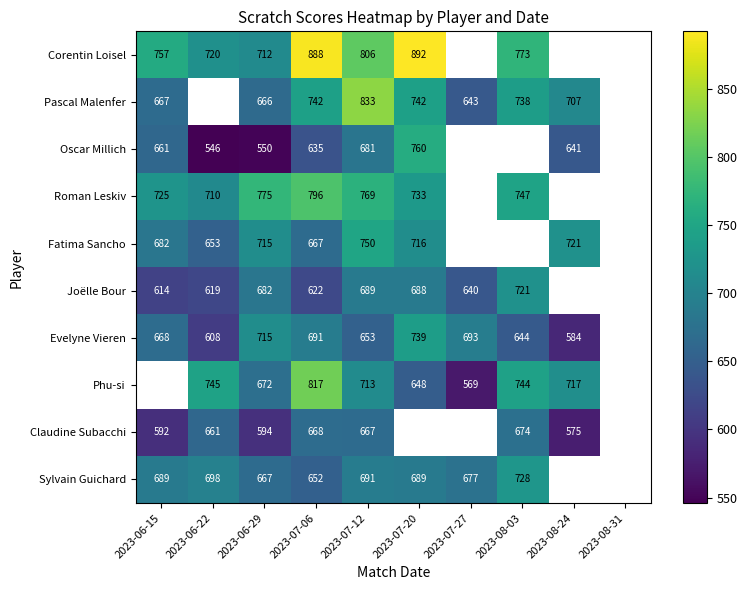

What is the greatest value displayed?

892.0